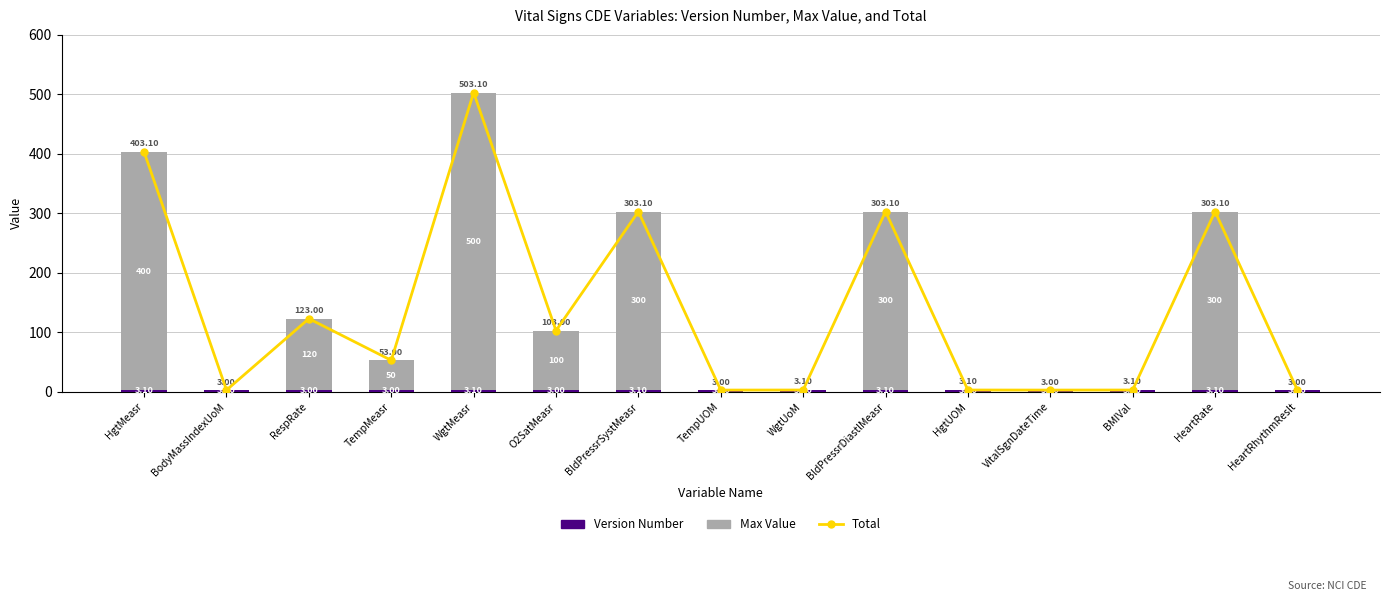

What is the difference between the maximum and second lowest values in the Total series?

500.1